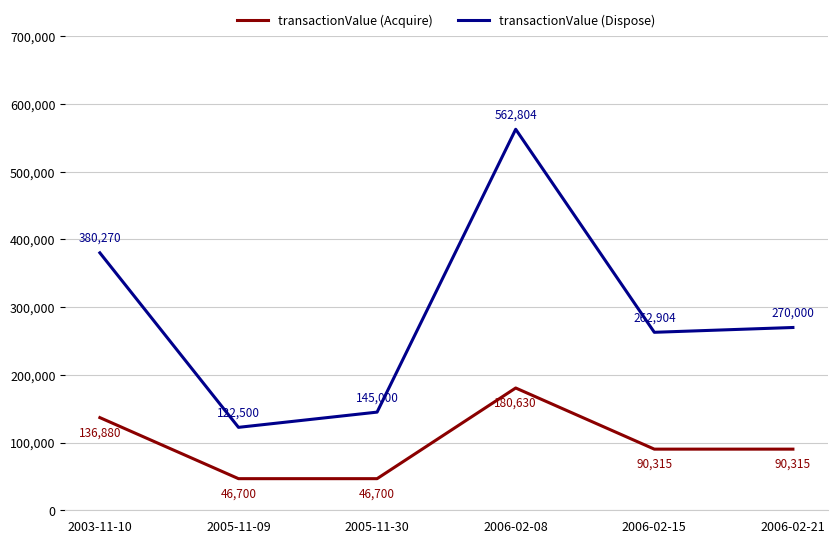

List the series in order of their overall mean, highest first.

transactionValue (Dispose), transactionValue (Acquire)